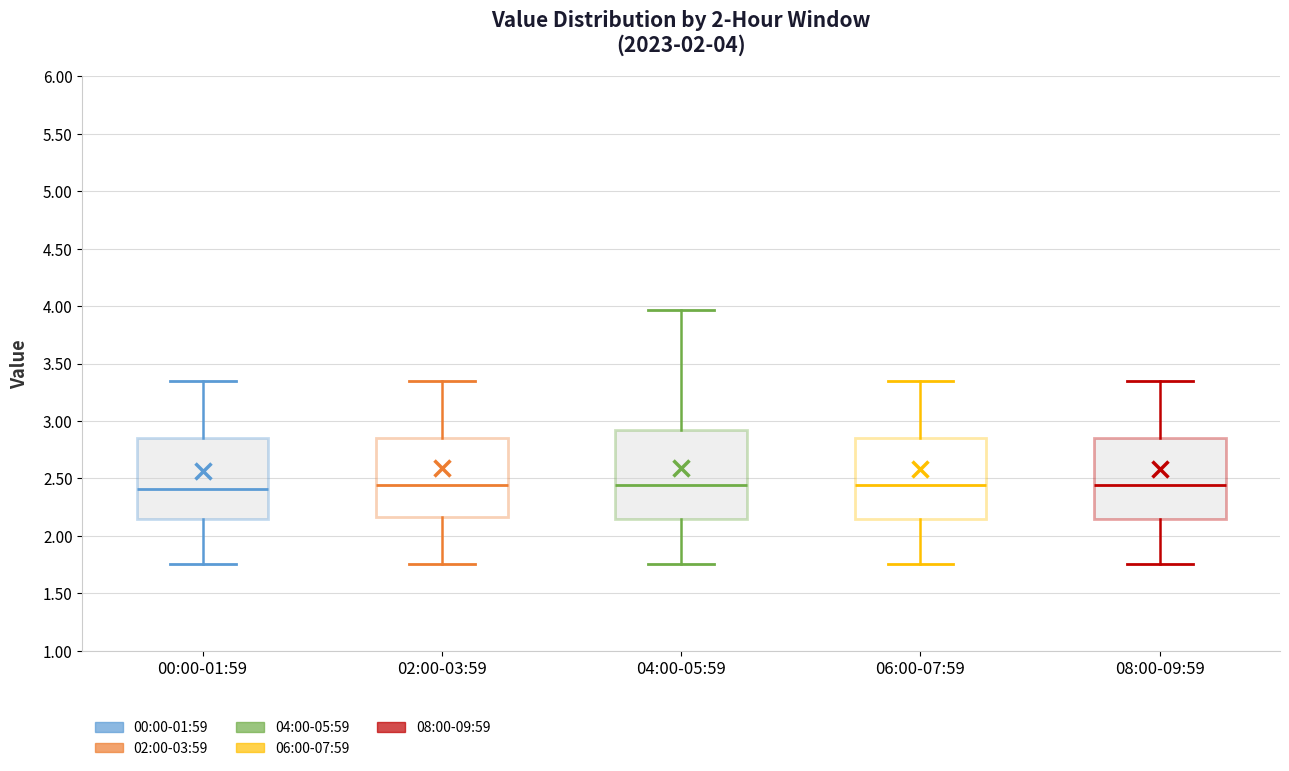

Which box is the tallest, from its lower edge to its upper edge?

04:00-05:59